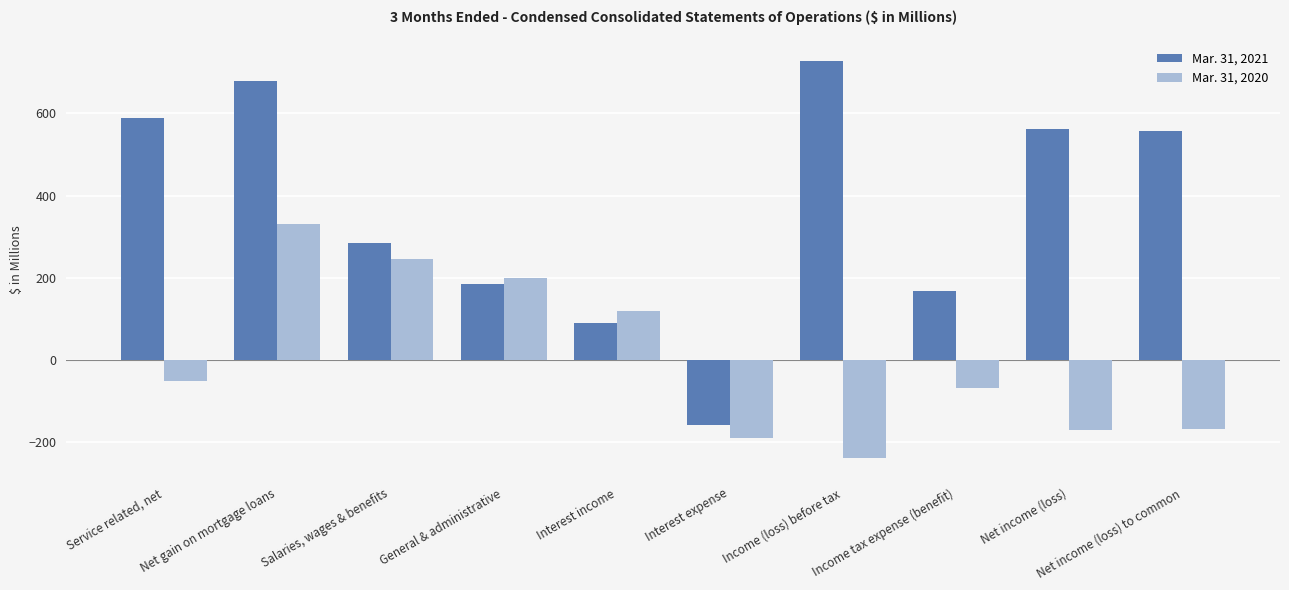

What is the sum of all Mar. 31, 2021 values?

3678